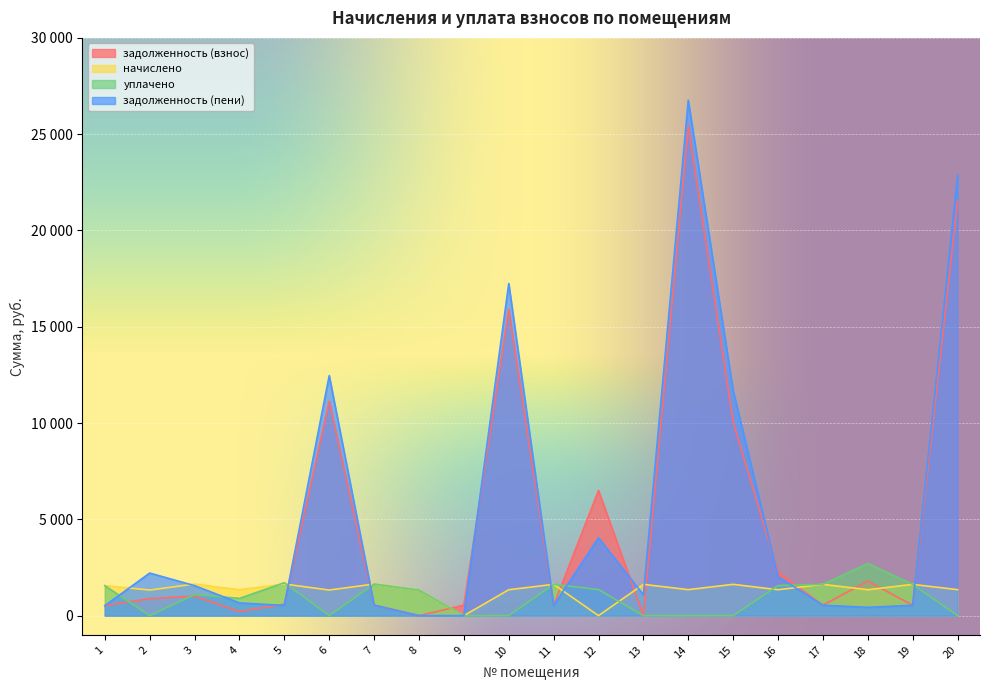

What is the average value of the задолженность (взнос) series?

5023.8